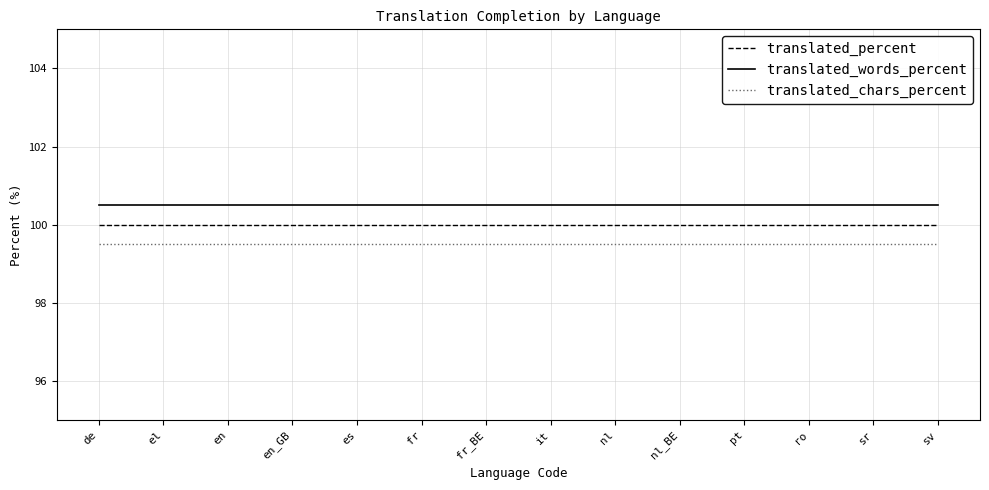

Which series has the largest total across all categories?

translated_words_percent